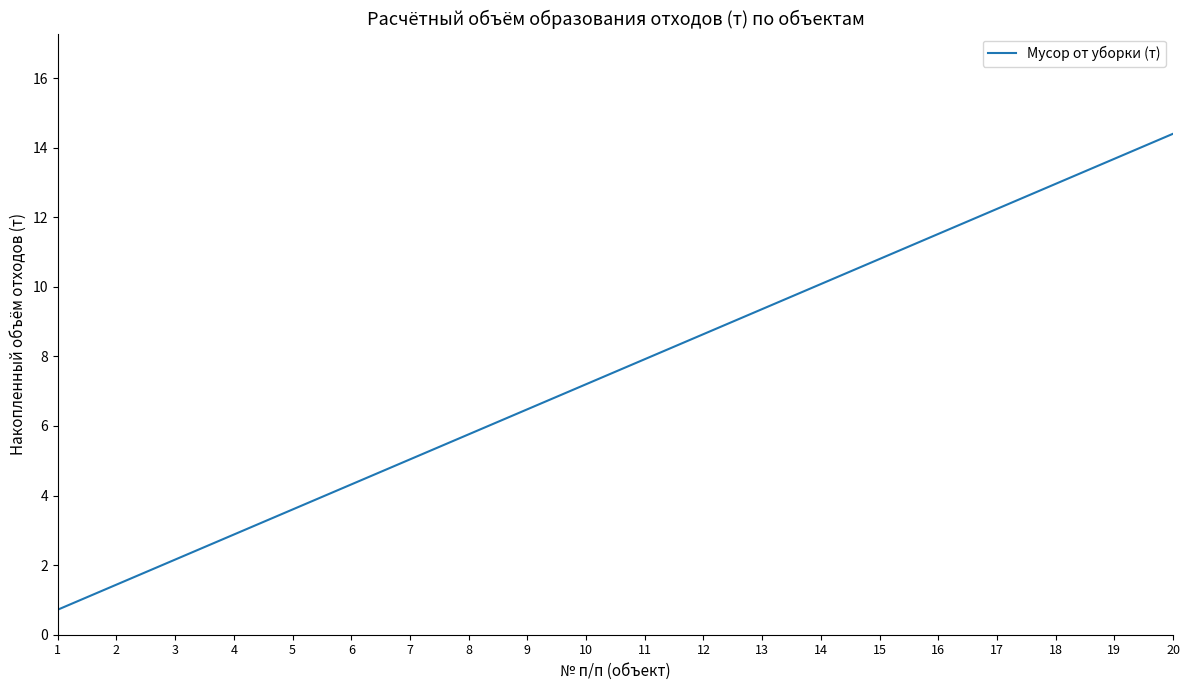

Reading left to right, what are all the values shown in this chart?

0.7	1.4	2.2	2.9	3.6	4.3	5.0	5.8	6.5	7.2	7.9	8.6	9.4	10.1	10.8	11.5	12.2	13.0	13.7	14.4